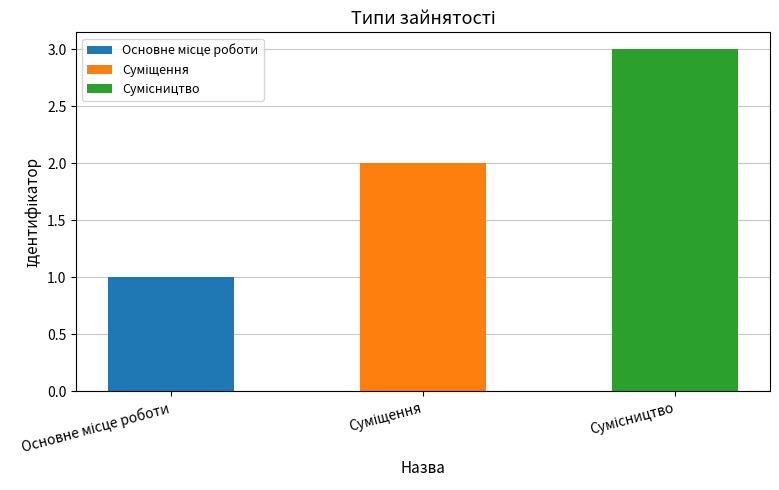

Read the value at Сумісництво.

3